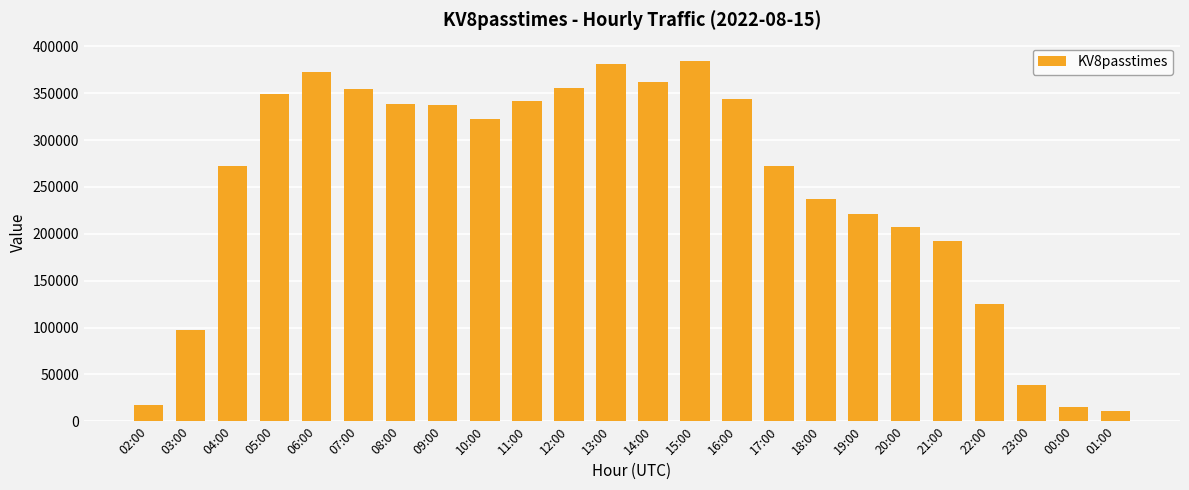

Does the chart contain any negative values?

No